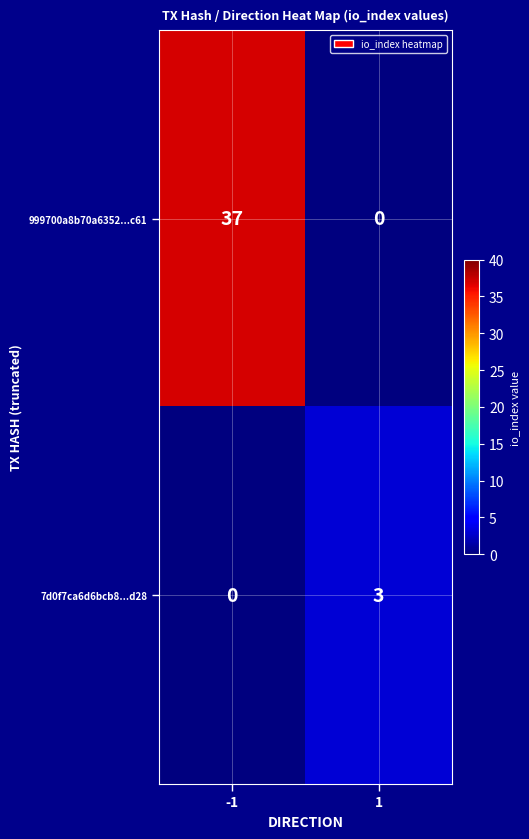

Reading left to right, what are all the values shown in this chart?

999700a8b70a6352...c61: -1=37	1=0
7d0f7ca6d6bcb8...d28: -1=0	1=3